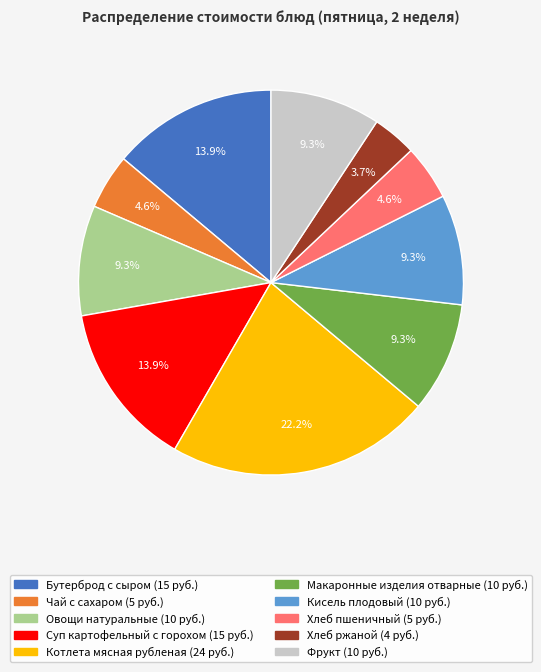

Count the number of slices in the pie.

10